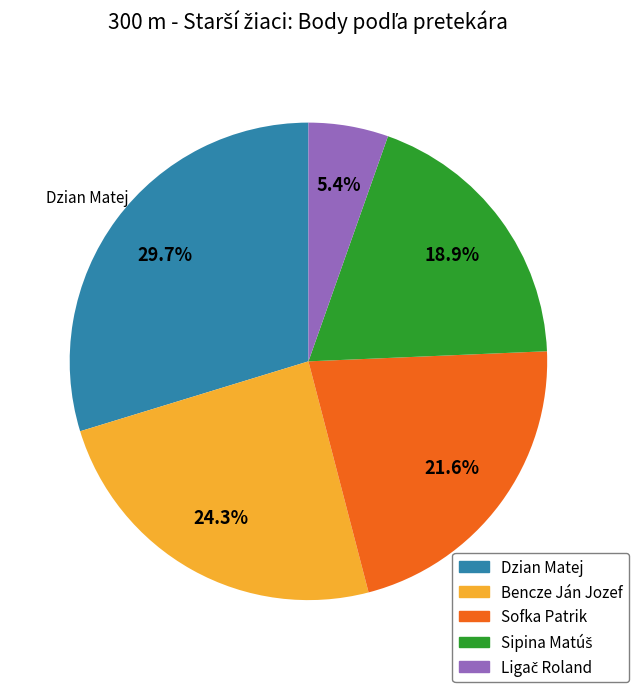

Is there any slice that represents more than half of the pie?

No